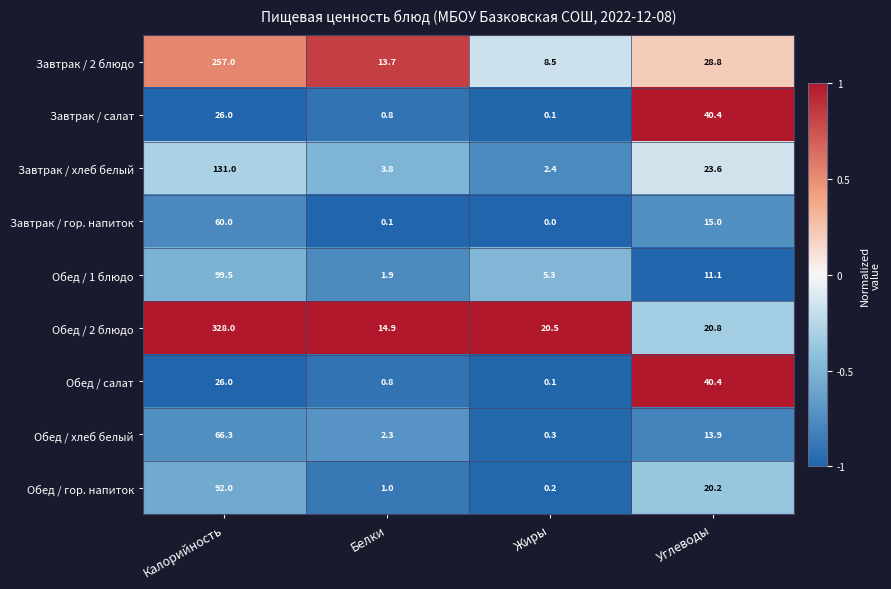

Is the value of Обед / гор. напиток at Углеводы greater than the value of Завтрак / 2 блюдо at Жиры?

Yes